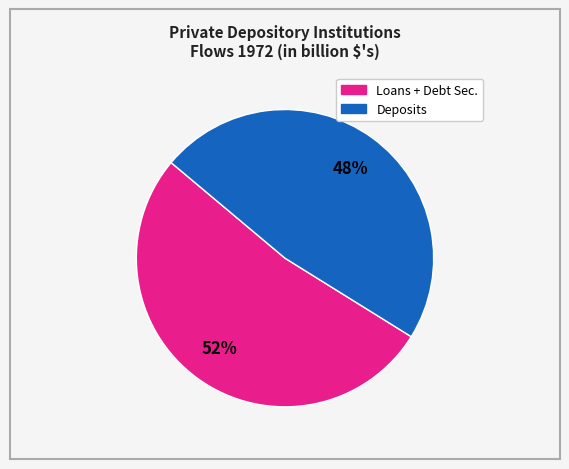

To the nearest percent, what is the average slice percentage?

50%